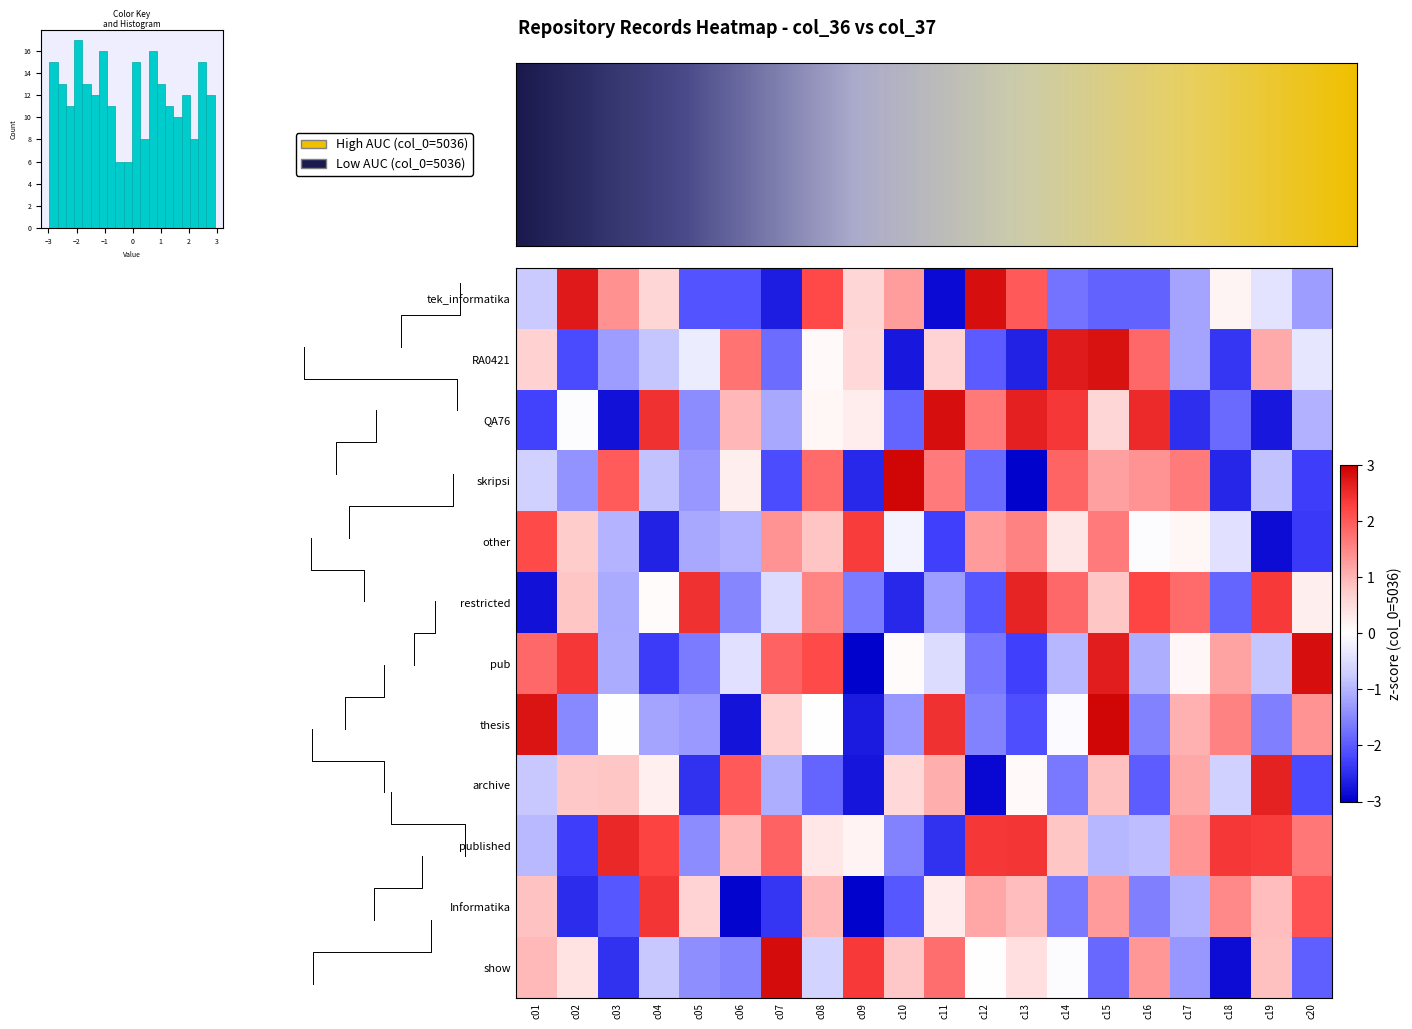

How many distinct data groups are displayed?

12